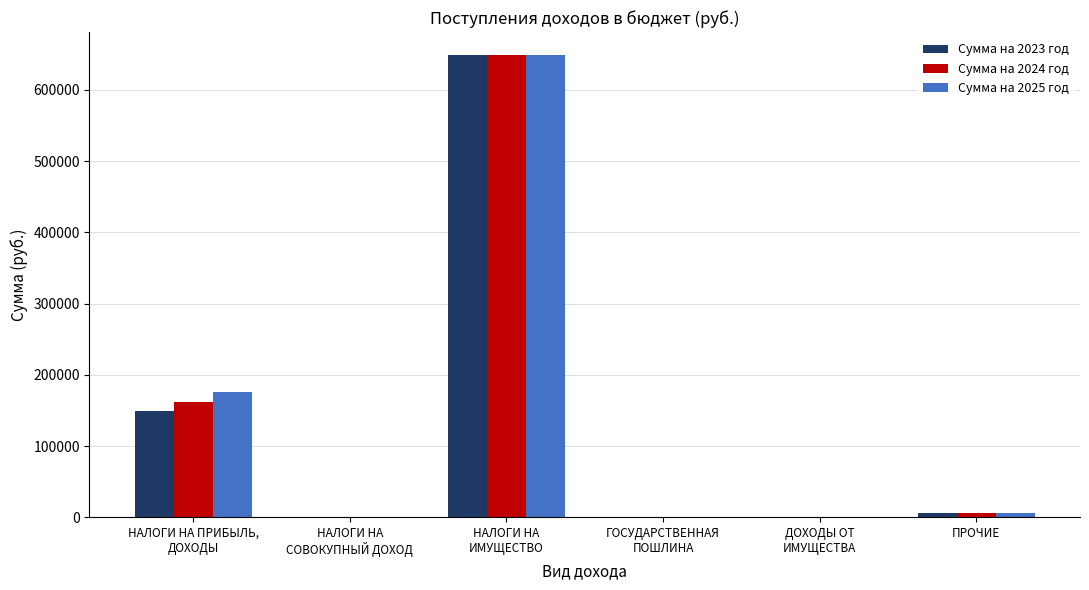

What is the greatest value displayed?

648734